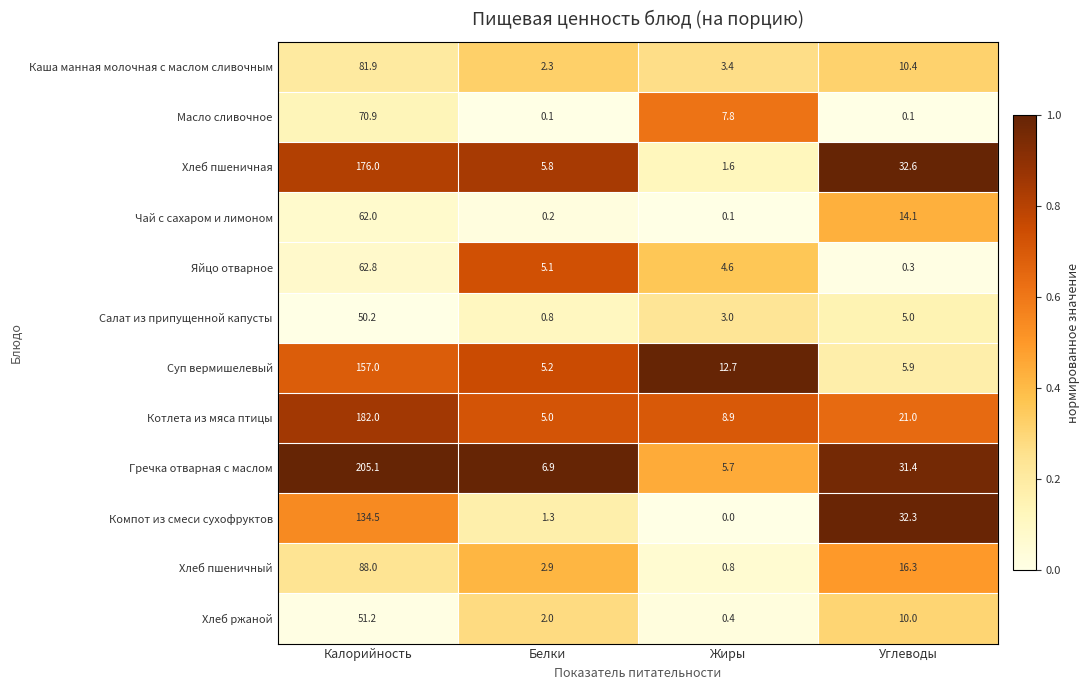

At which label does Гречка отварная с маслом first exceed 31?

Калорийность